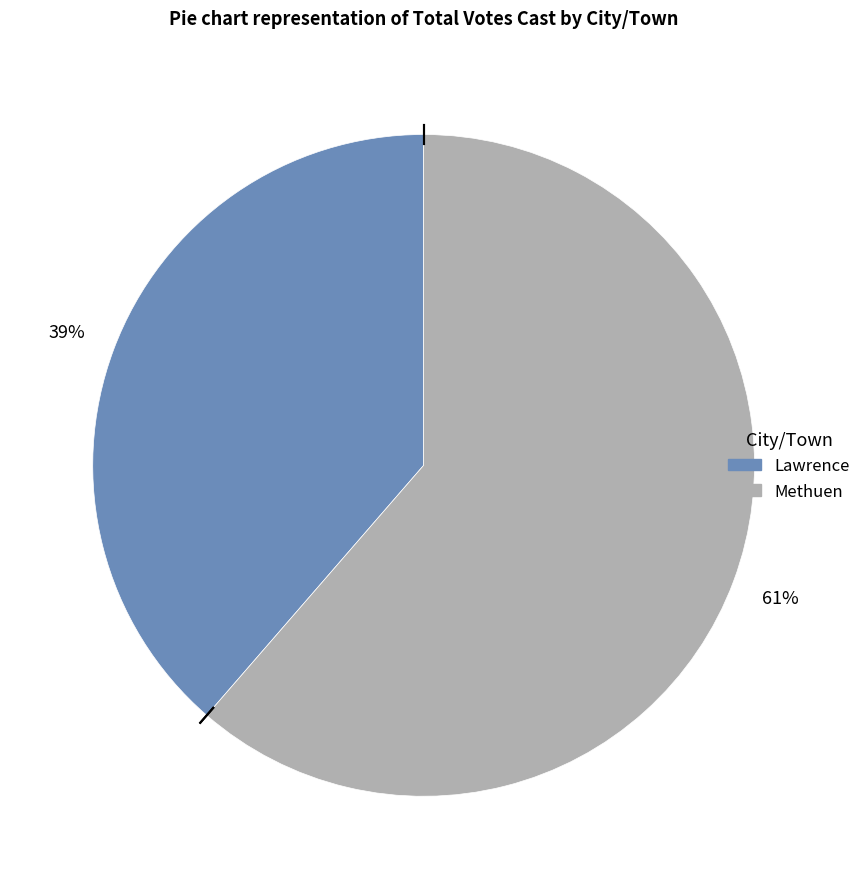

Does Methuen account for over 50% of the chart?

Yes